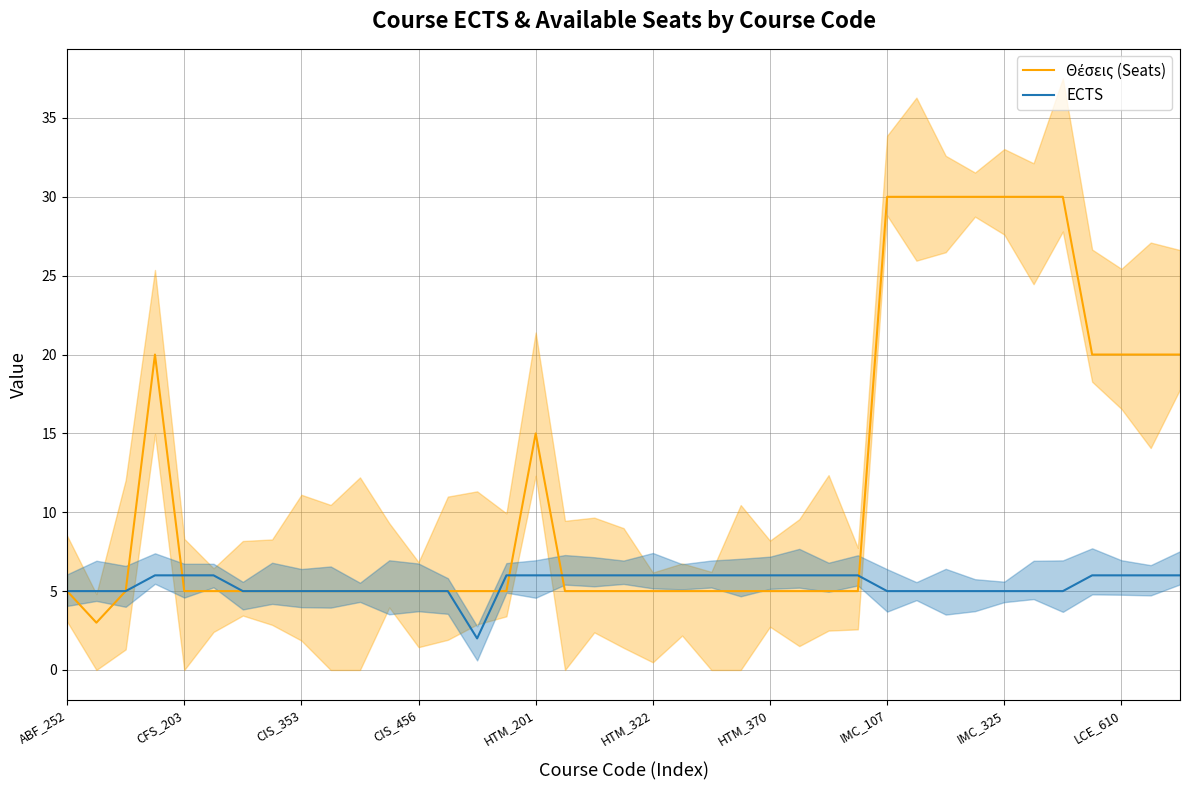

The value of Θέσεις (Seats) at 18 is 2. True or false?

False